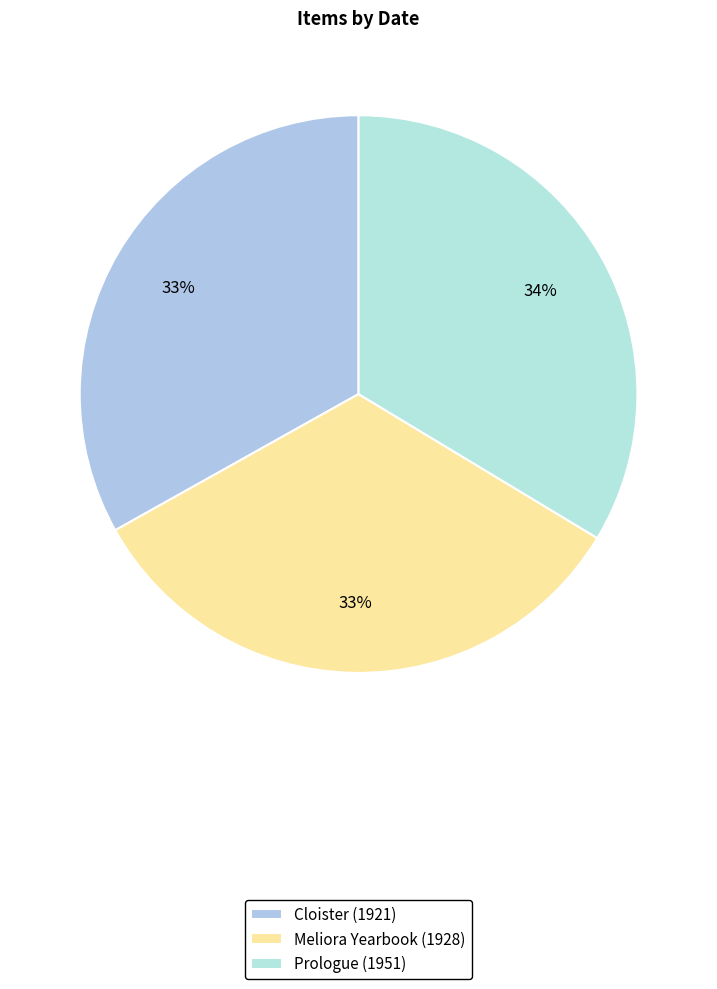

To the nearest percent, what portion does Prologue (1951) represent?

34%